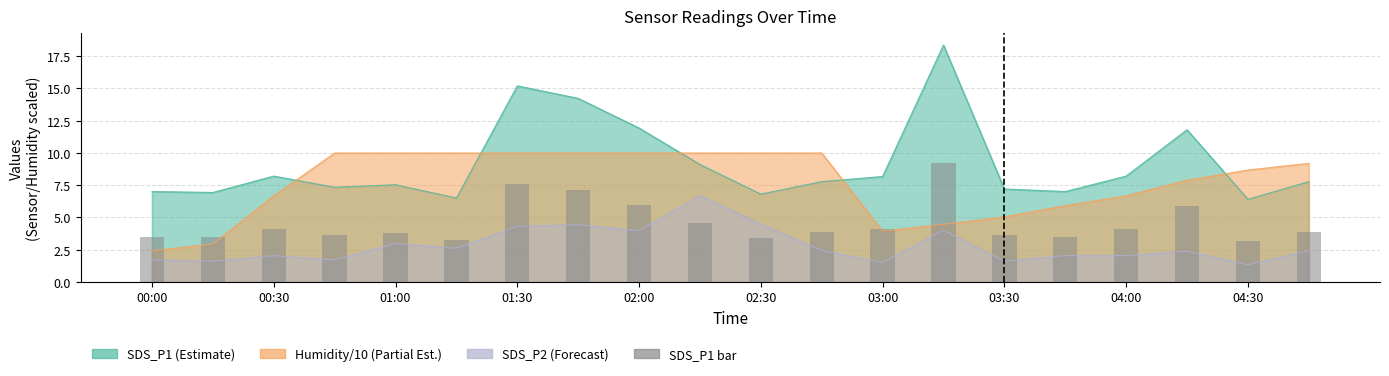

What is the change in value from 03:30 to 14?

-3.5